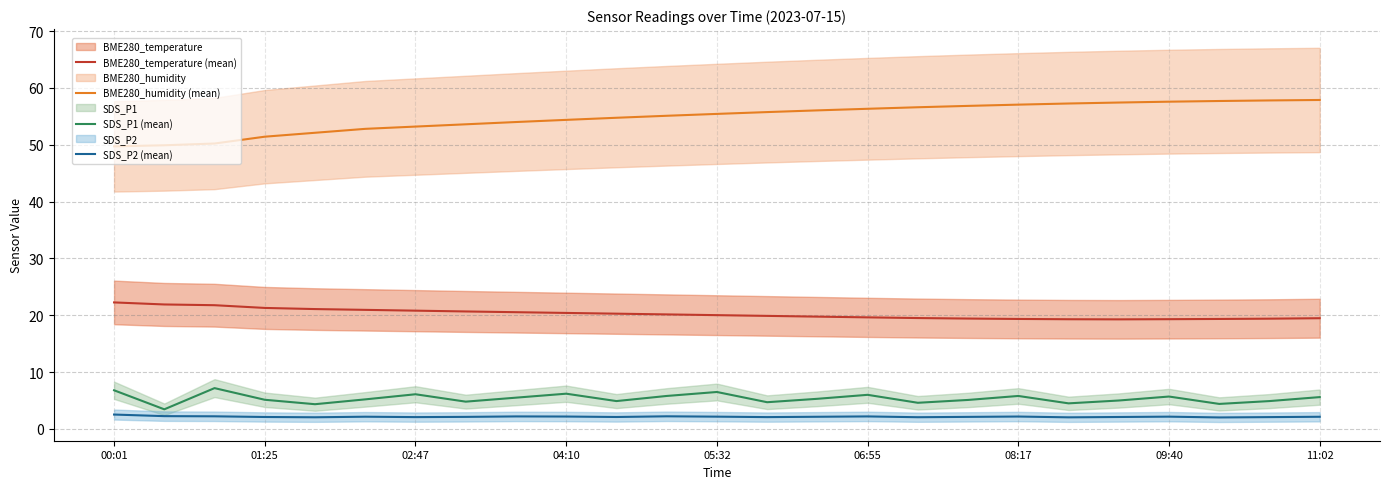

What is the difference between the maximum and minimum values in the BME280_humidity (mean) series?

8.2